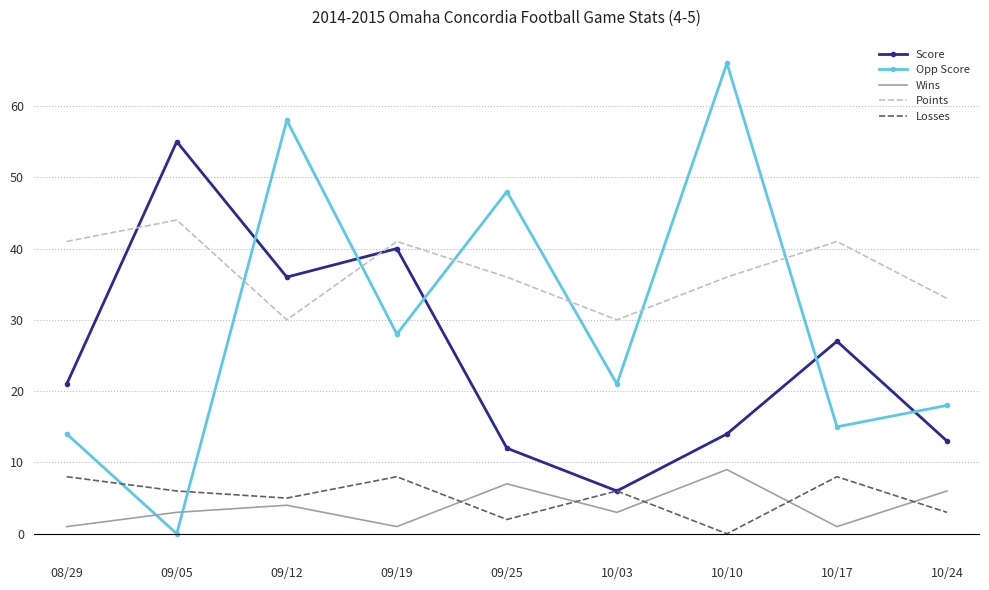

What is the maximum value shown in the chart?

66